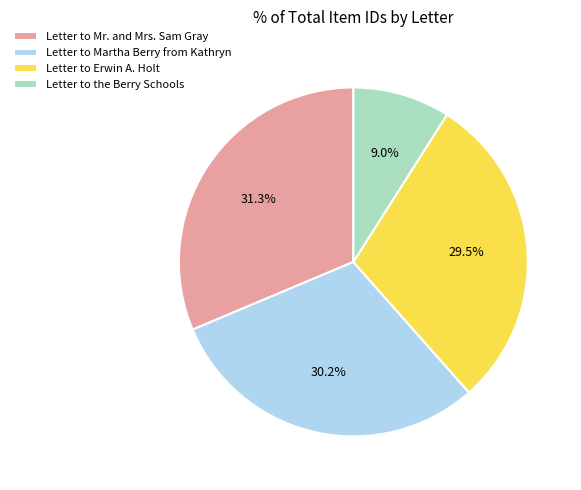

Is it true that Letter to Mr. and Mrs. Sam Gray is 31% of the pie?

True